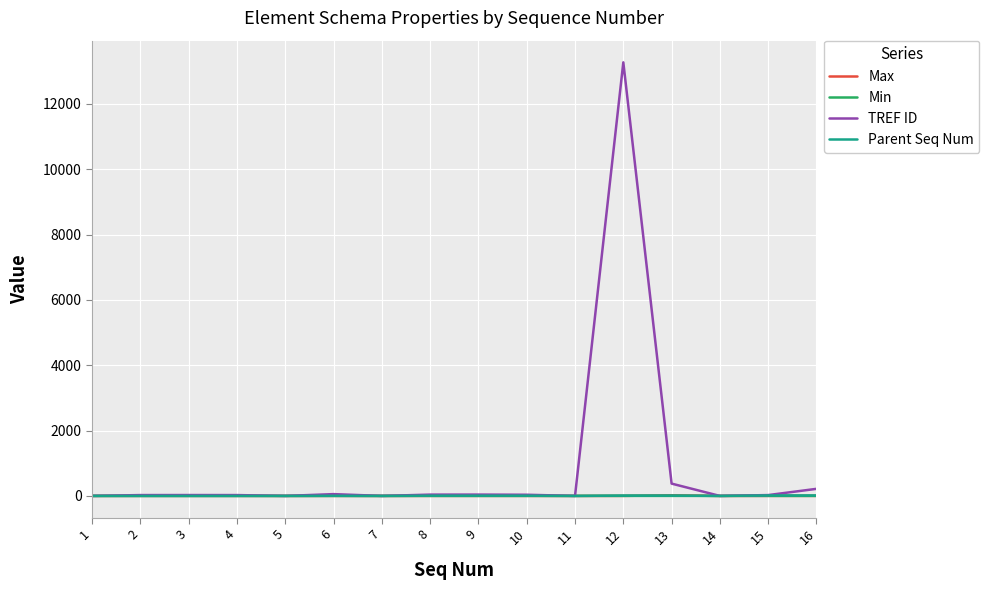

The value of Min at 1 is 0. True or false?

True